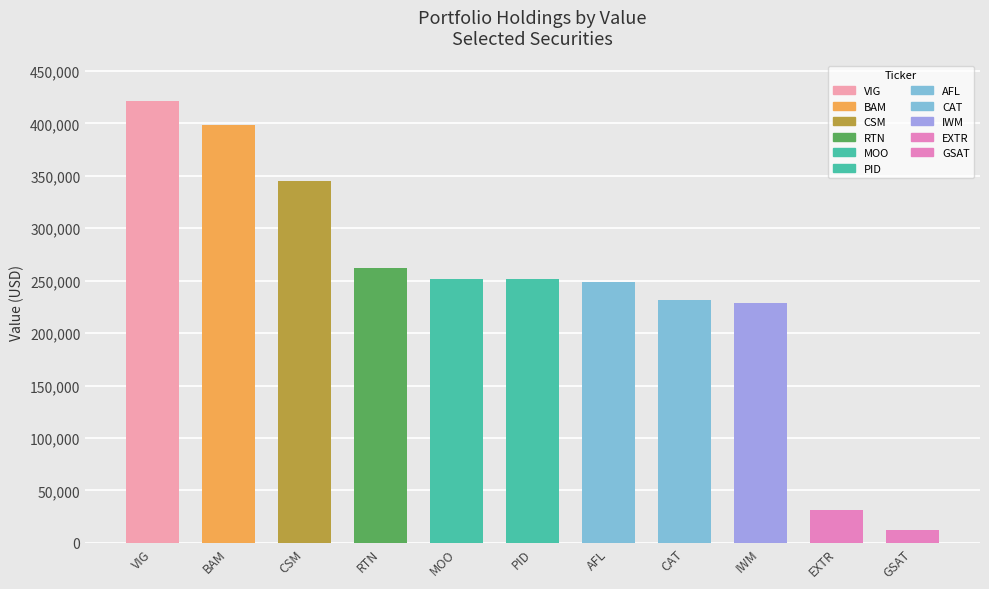

True or false: the data shows 31000 at EXTR.

True